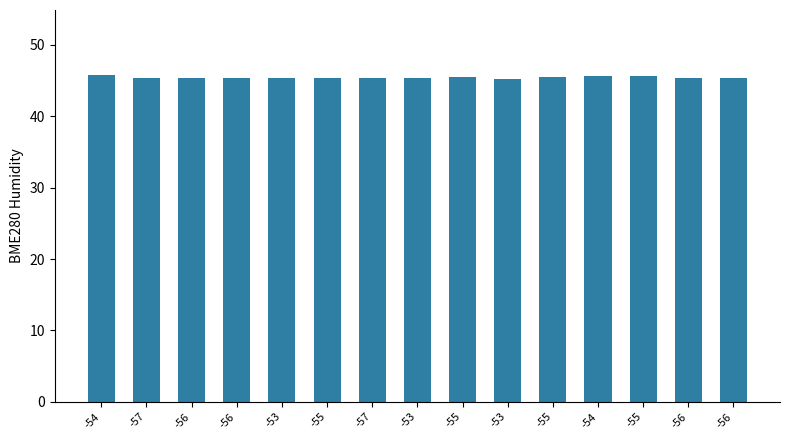

Does the chart contain any negative values?

No